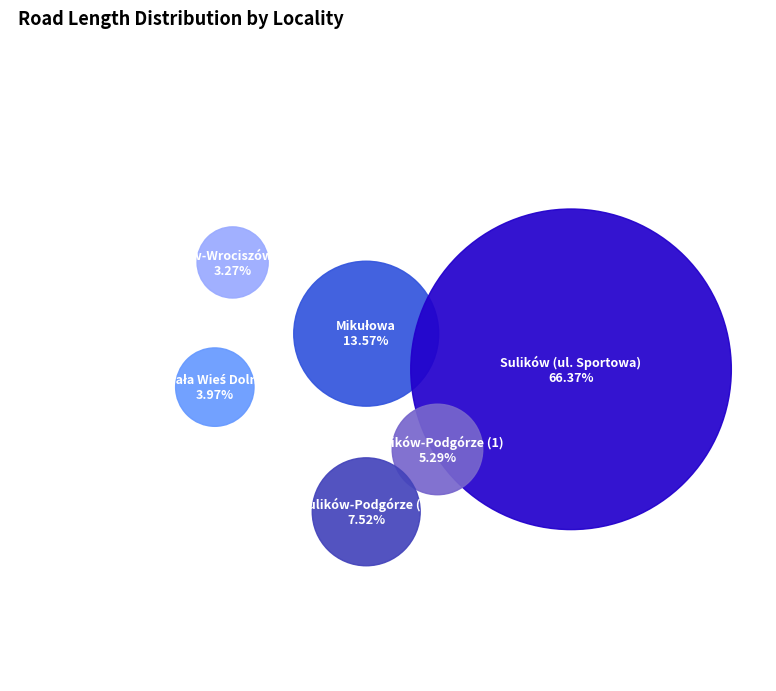

Between Mikułowa and Sulików (ul. Sportowa), which is larger?

Sulików (ul. Sportowa)